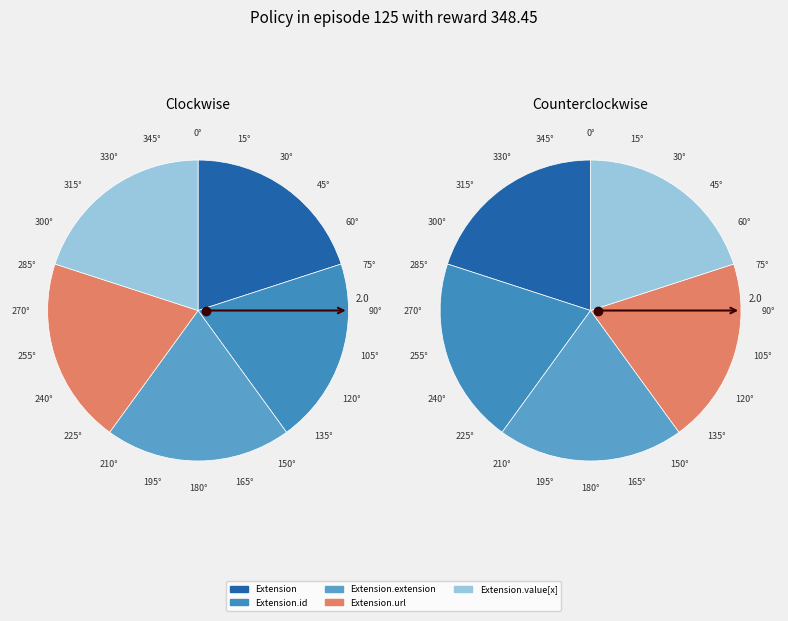

Count the number of slices in the pie.

5